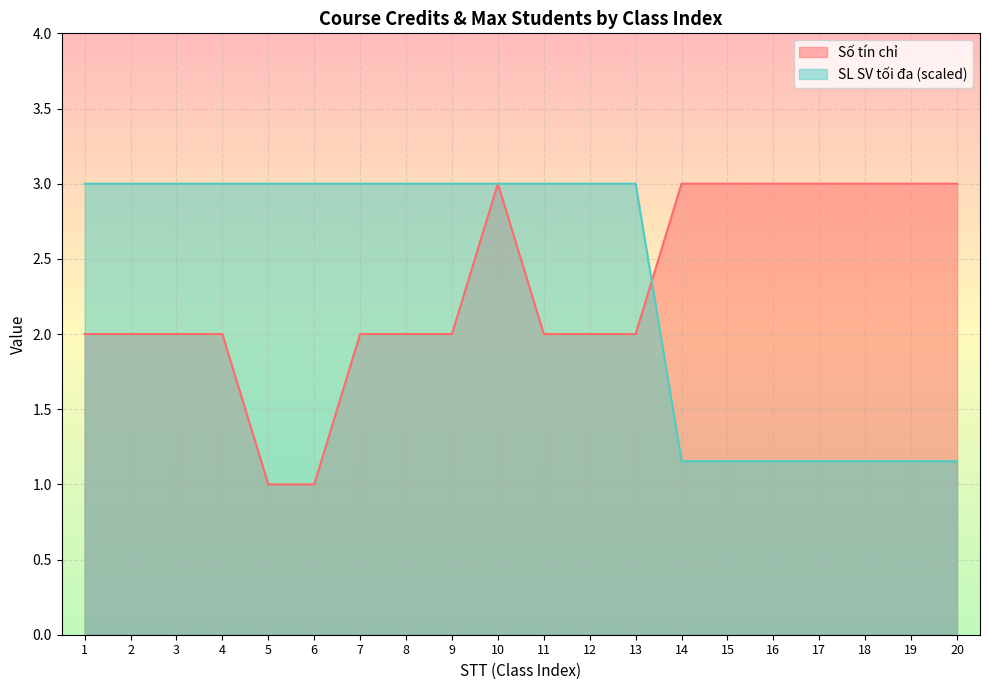

At which label is Số tín chỉ closest to 2?

1